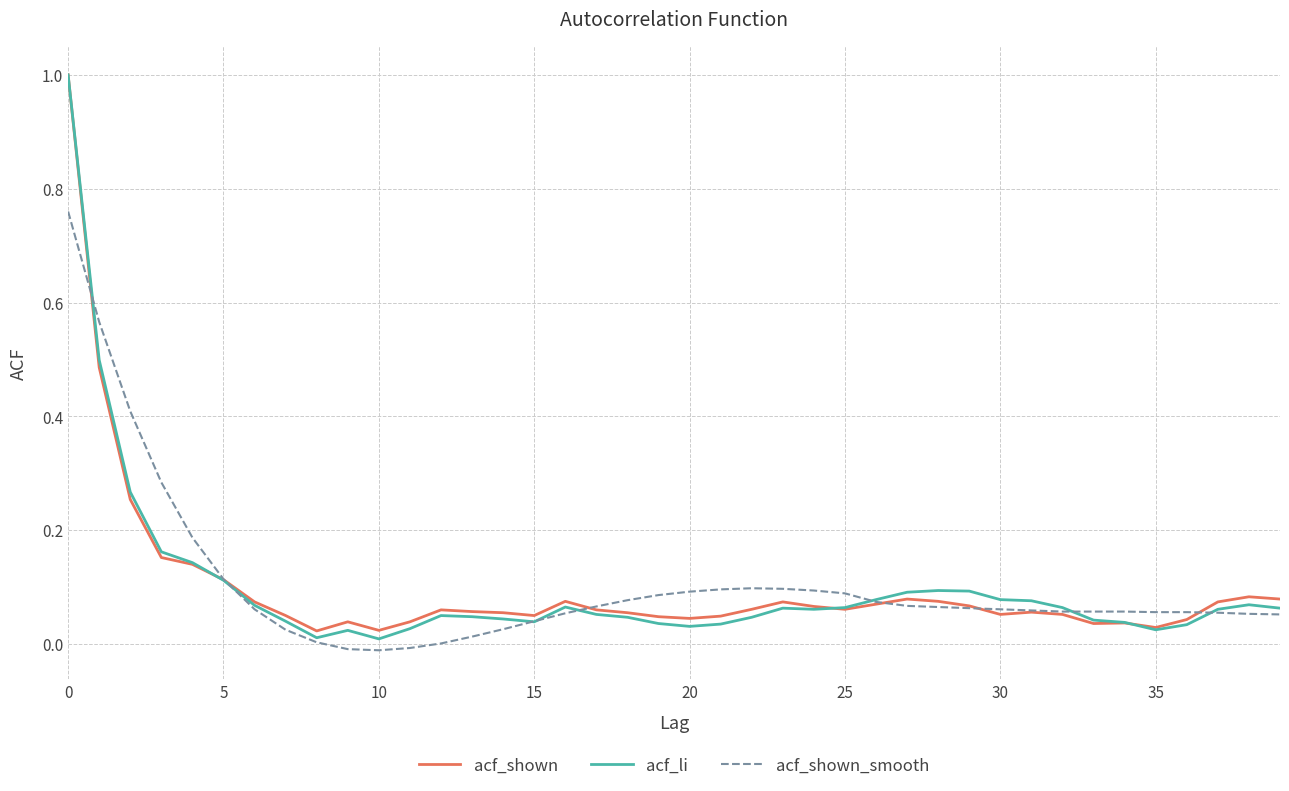

Which series has the widest spread of values?

acf_li